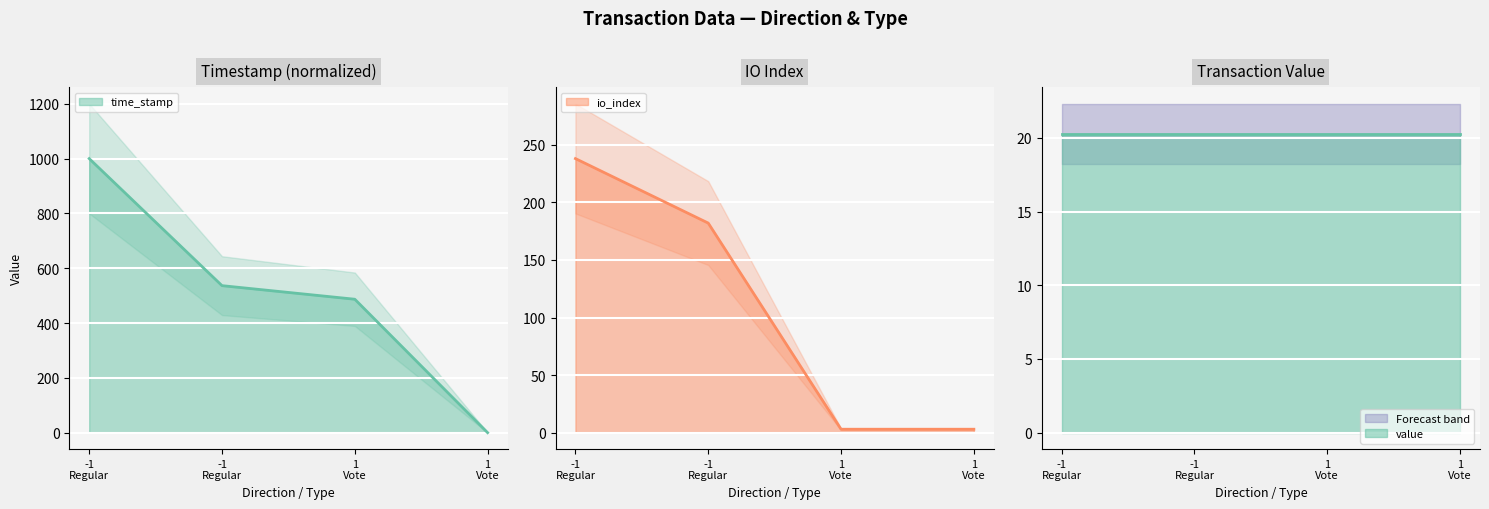

At which category is the sum across all series the highest?

-1 Regular